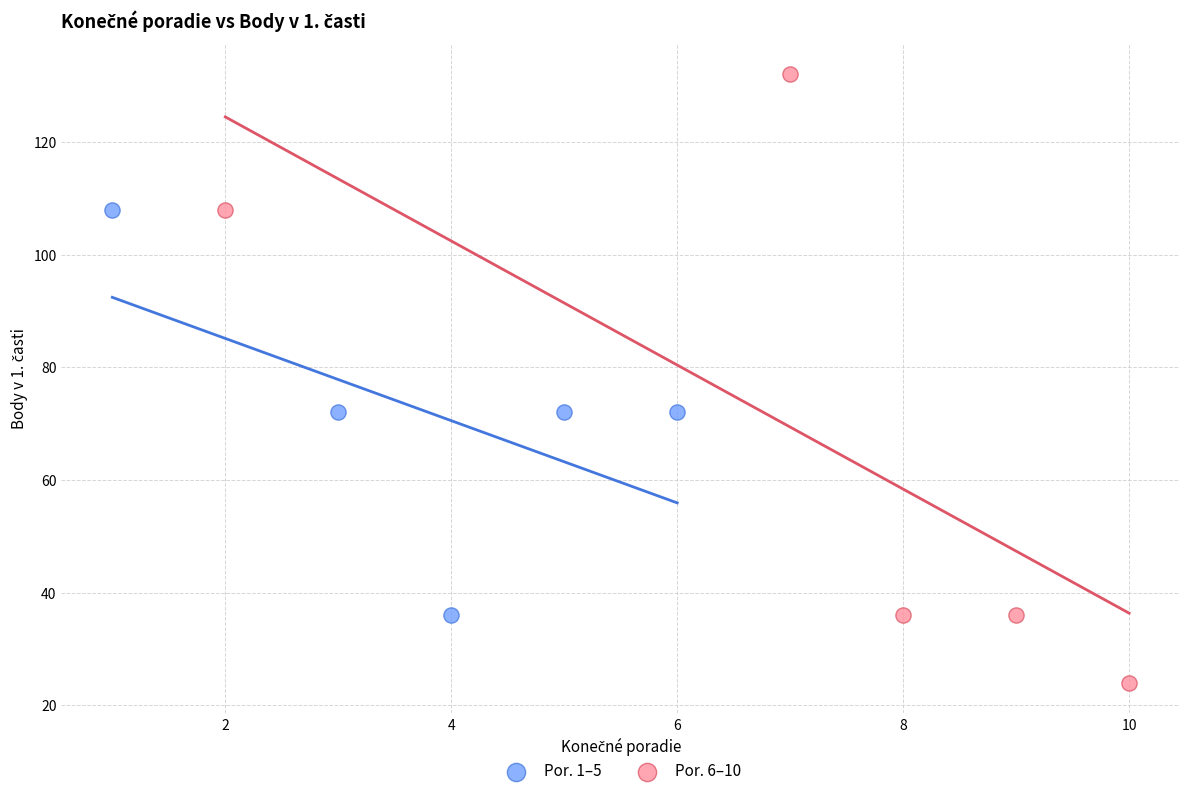

Which series contains the highest Y value?

Por. 6–10